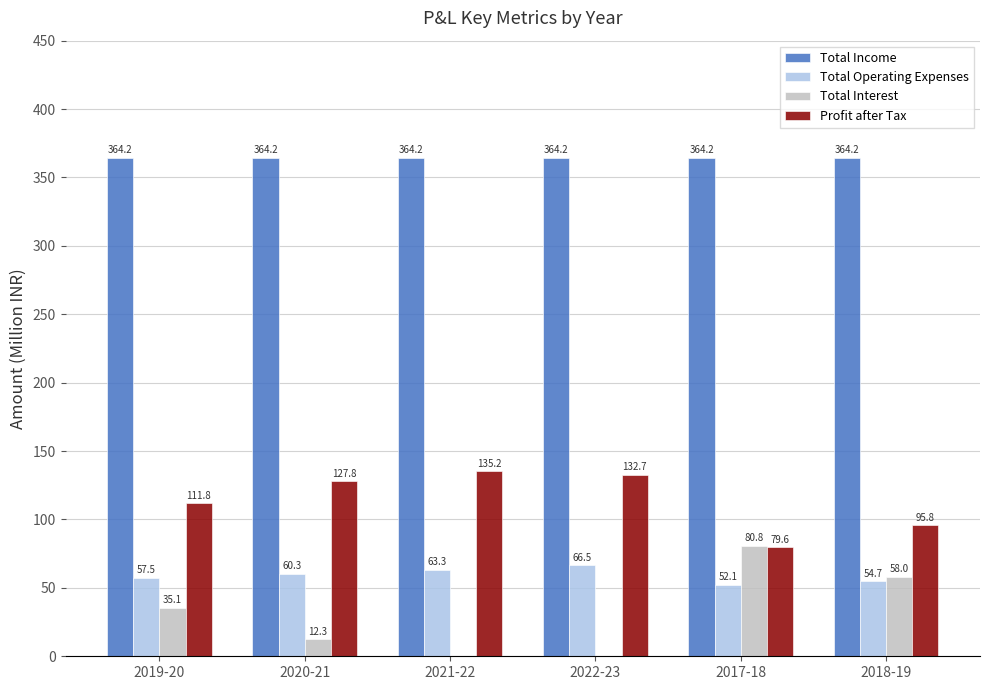

Which series has the widest spread of values?

Total Interest